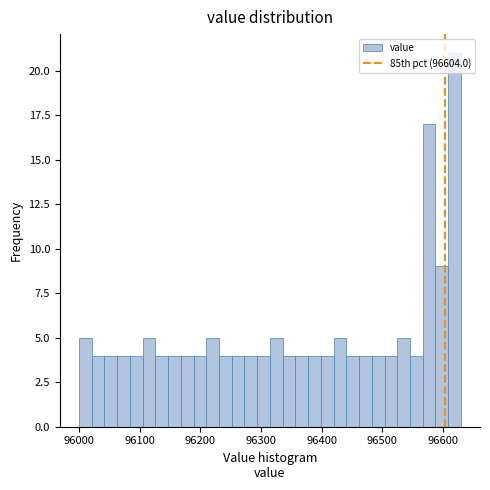

Read against the x-axis, roughly where is the centre of the tallest bar?

96620